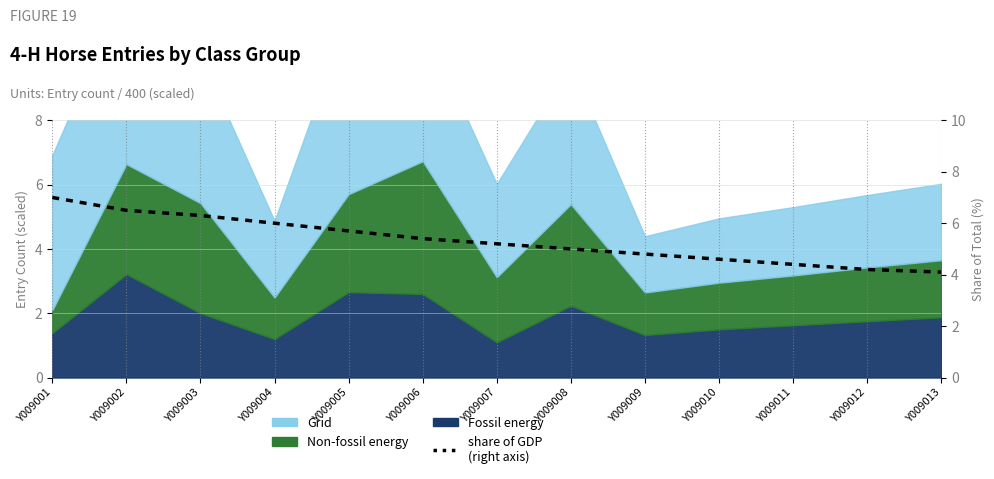

What is the value of the 10th point from the left?

4.6